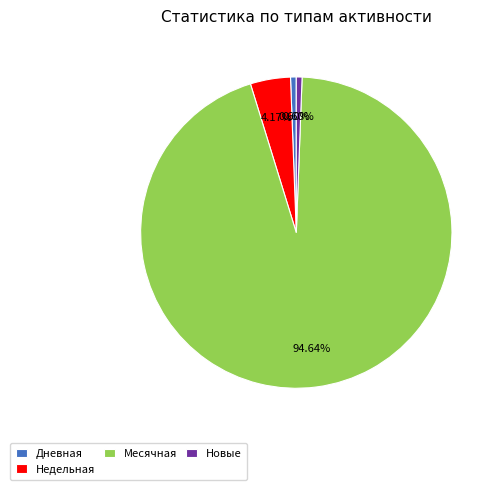

What is the ratio of the value at Месячная to the value at Недельная?

22.7